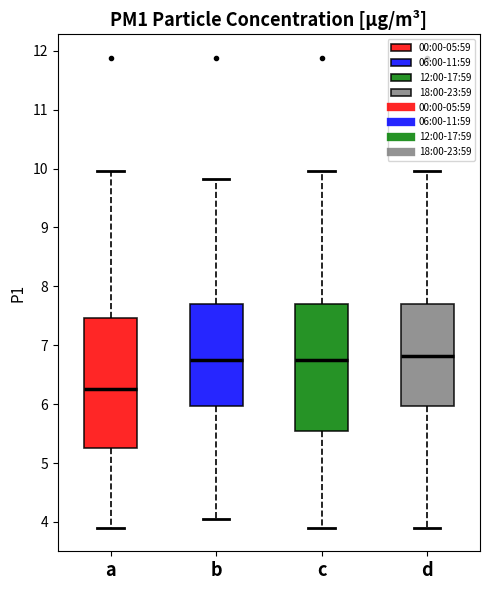

Reading left to right, read every box against the y-axis: the position of its median line, the range the box covers, and the ends of its whiskers. The values are not printed on the chart, so give them approximately, as read against the axis.

a: median 6.3, box 5.3 to 7.5, whiskers 3.9 to 10.0
b: median 6.8, box 6.0 to 7.7, whiskers 4.1 to 9.8
c: median 6.8, box 5.6 to 7.7, whiskers 3.9 to 10.0
d: median 6.8, box 6.0 to 7.7, whiskers 3.9 to 10.0